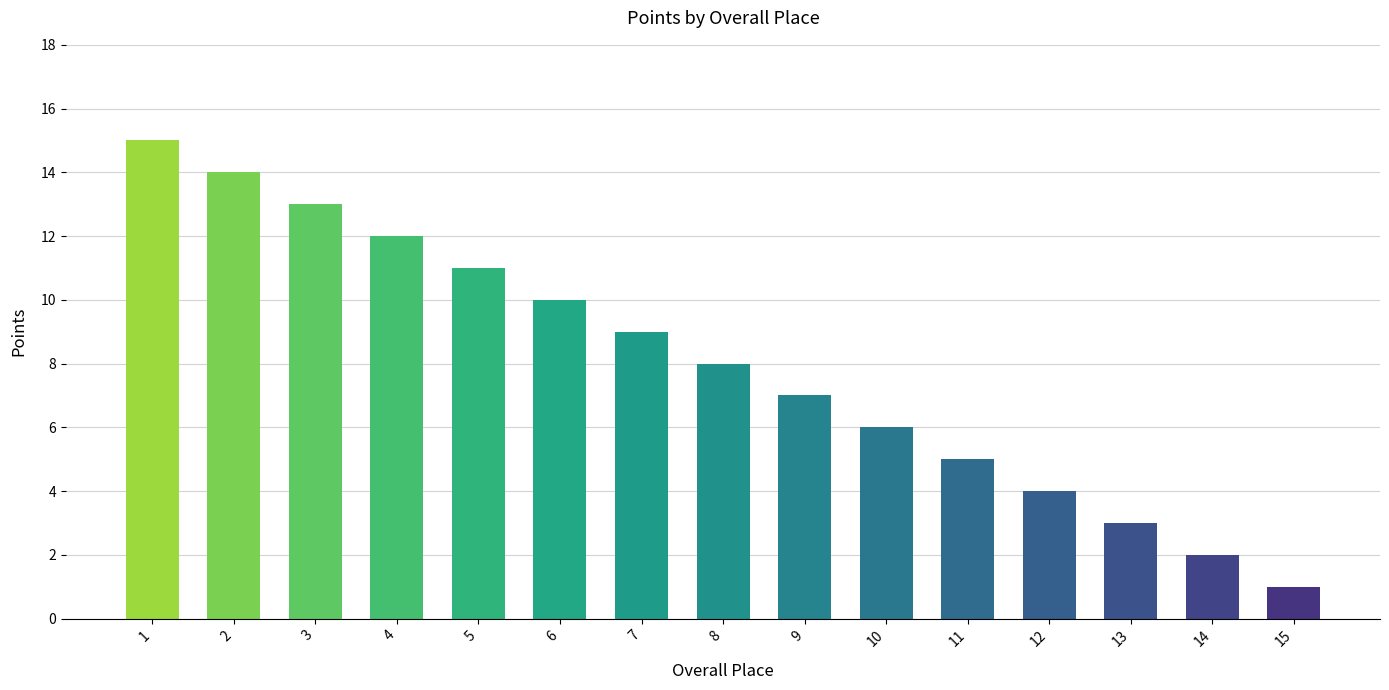

Reading left to right, extract all data points from this chart.

15	14	13	12	11	10	9	8	7	6	5	4	3	2	1